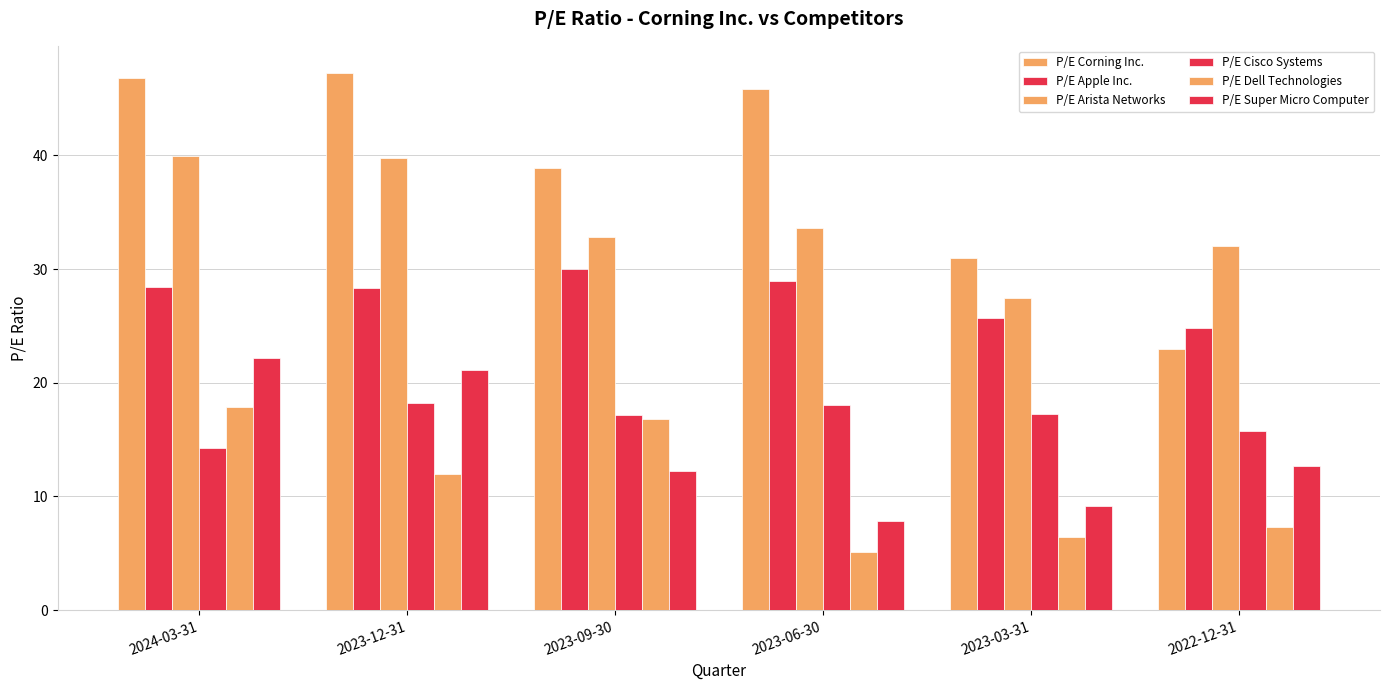

Between 2022-12-31 and 2023-09-30, which is larger?

2023-09-30